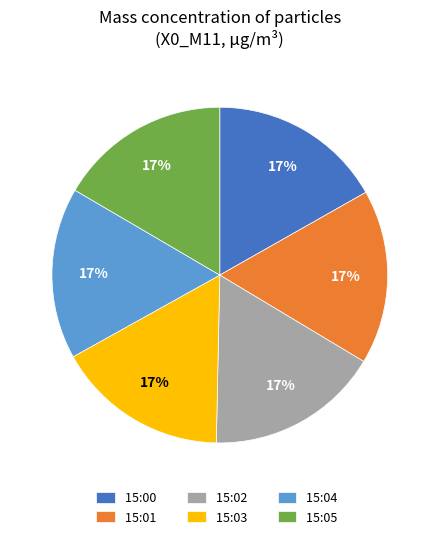

Count the number of slices in the pie.

6